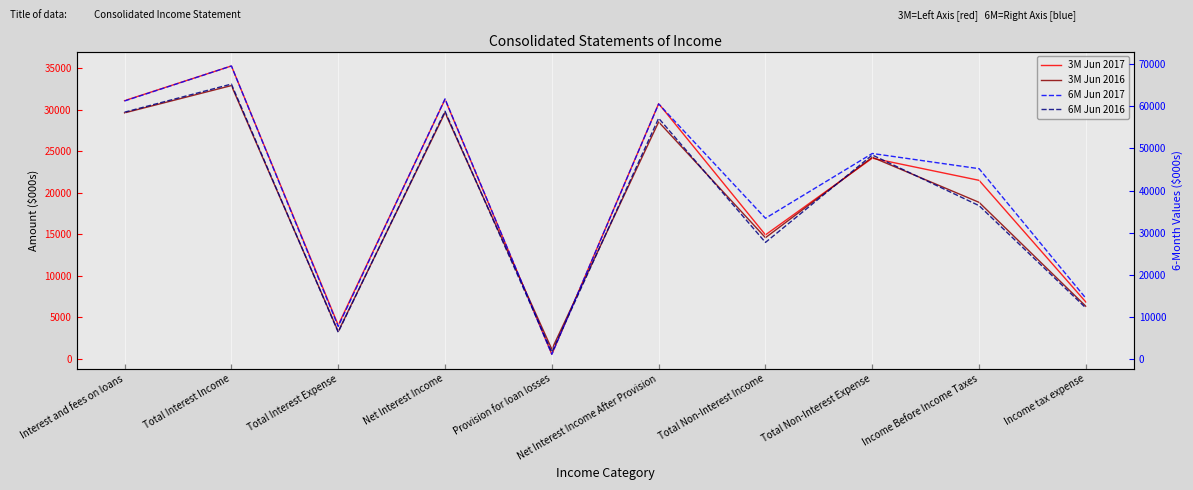

What is the smallest value displayed?

510